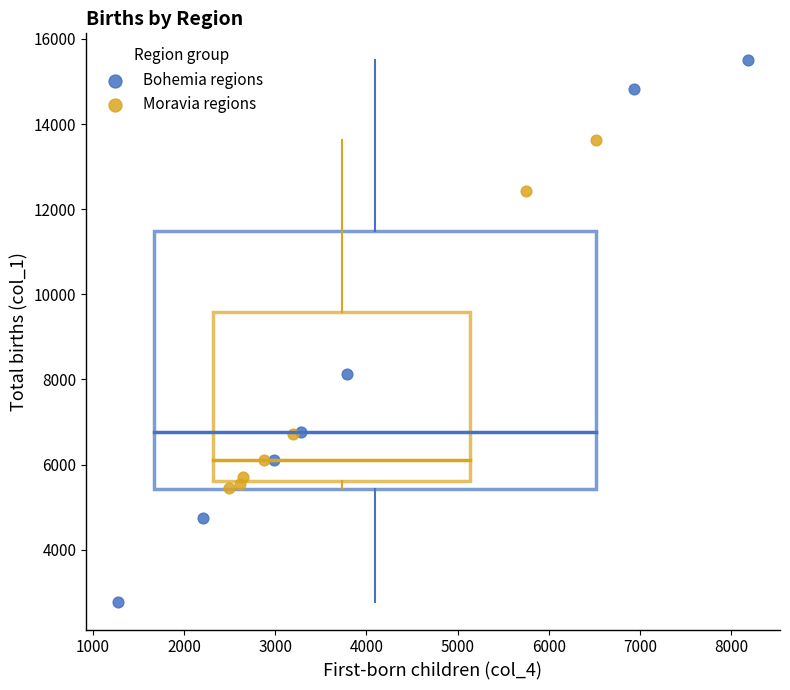

Which series reaches the maximum Y coordinate?

Bohemia regions